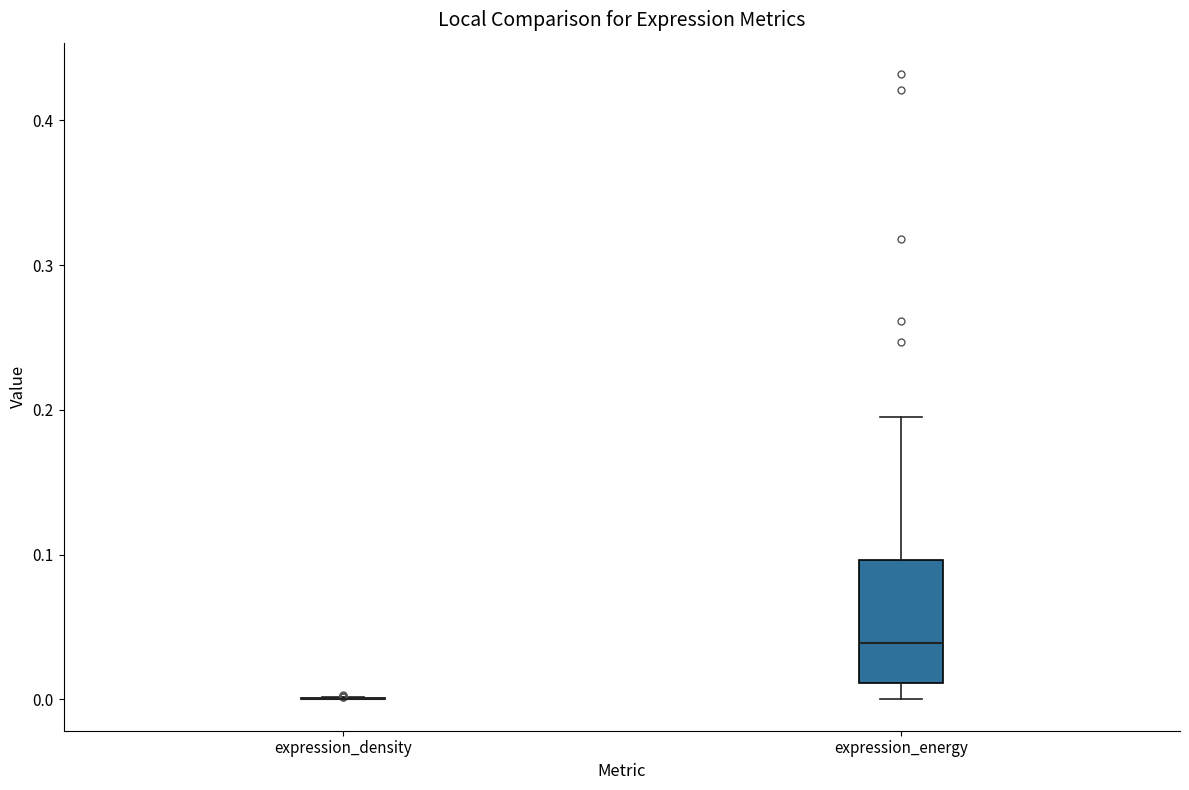

Reading left to right, read every box against the y-axis: the position of its median line, the range the box covers, and the ends of its whiskers. The values are not printed on the chart, so give them approximately, as read against the axis.

expression_density: box collapsed to a line at 0.00, whiskers 0.00 to 0.00
expression_energy: median 0.04, box 0.01 to 0.10, whiskers 0.00 to 0.20